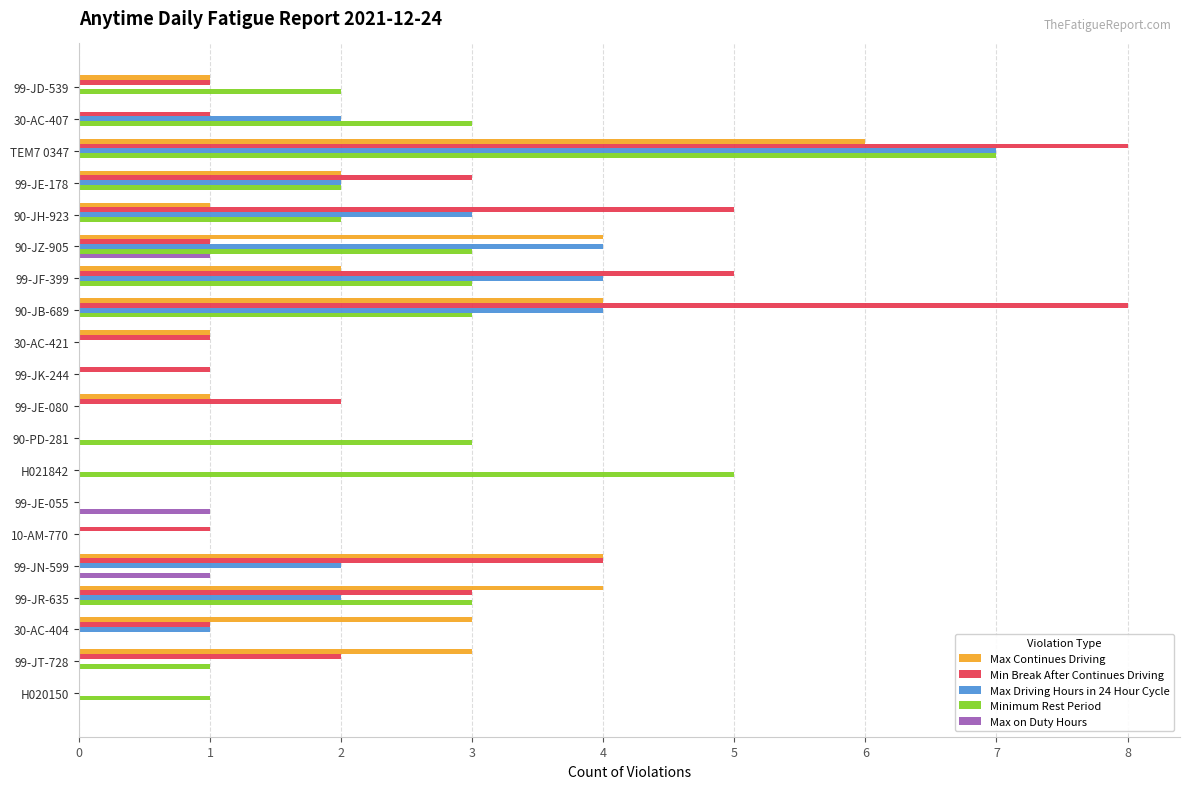

How many Max Driving Hours in 24 Hour Cycle values are between 0 and 3?

16